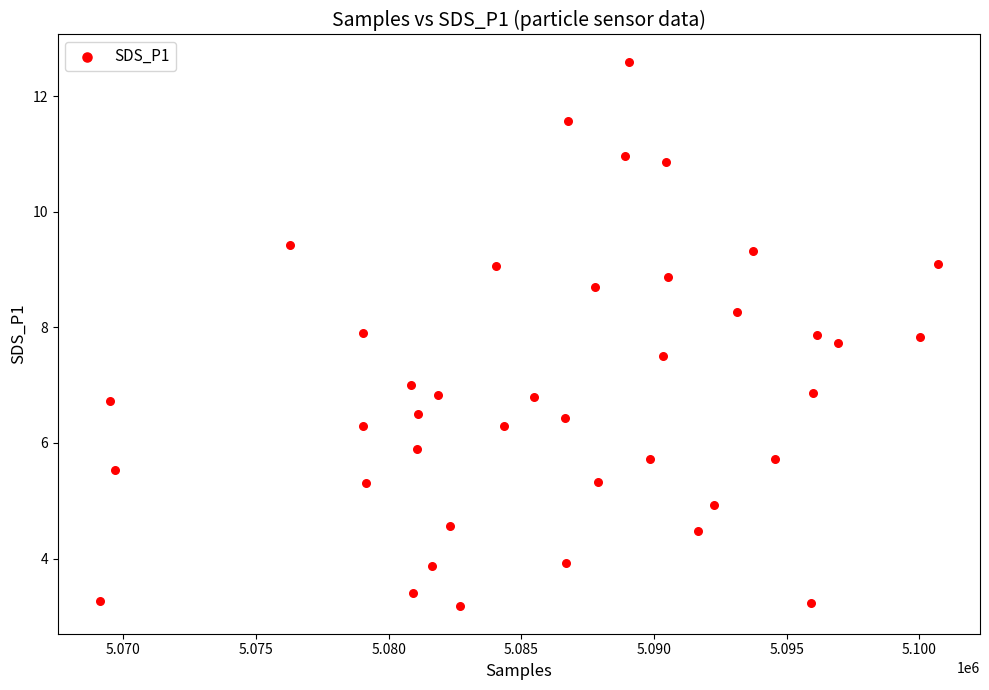

What is the range of X values (max minus min)?

31599.0